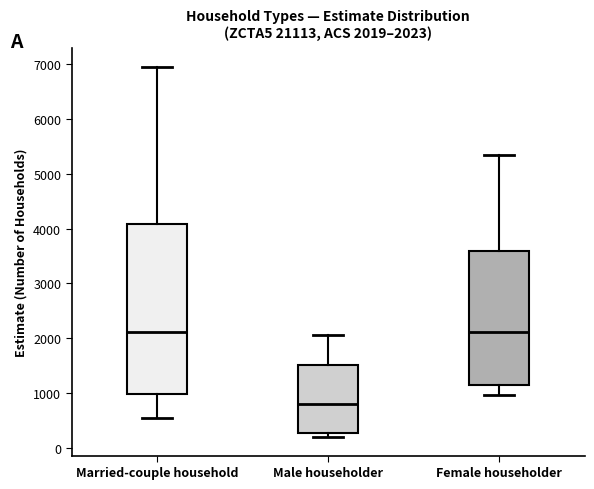

Comparing the boxes themselves (not the whiskers), which one is the tallest?

Married-couple household